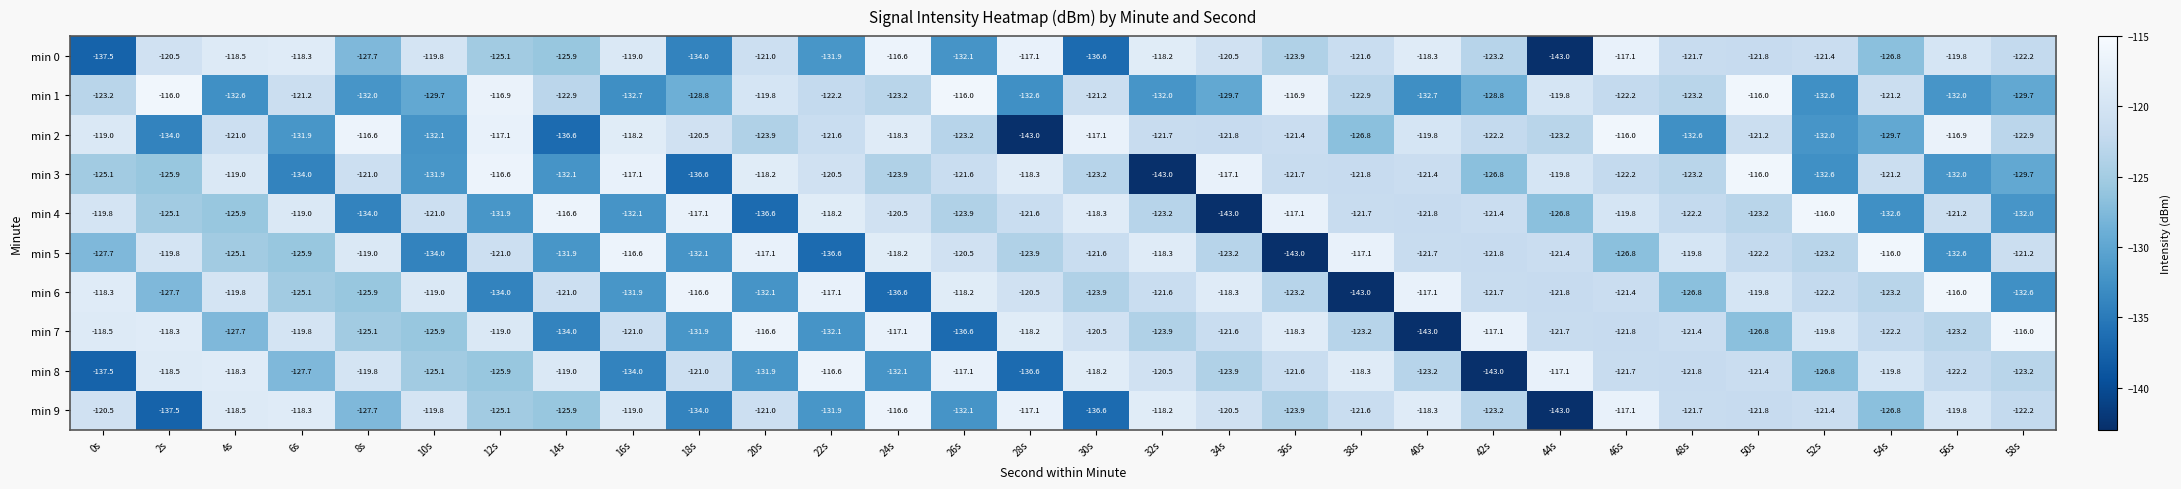

What is the approximate value of min 7 at 32s?

-123.9